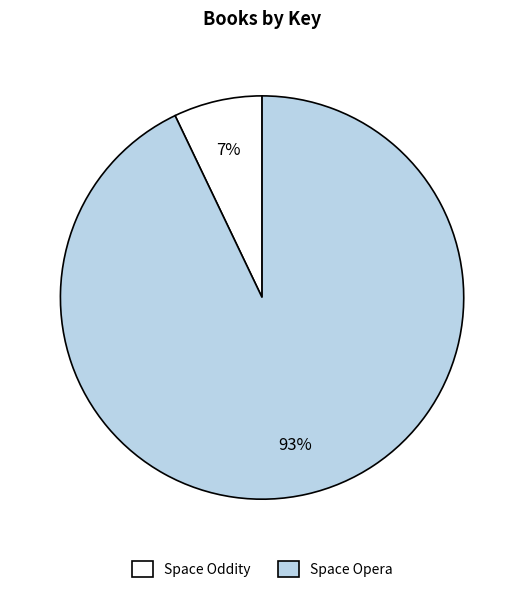

How many segments does this pie chart have?

2